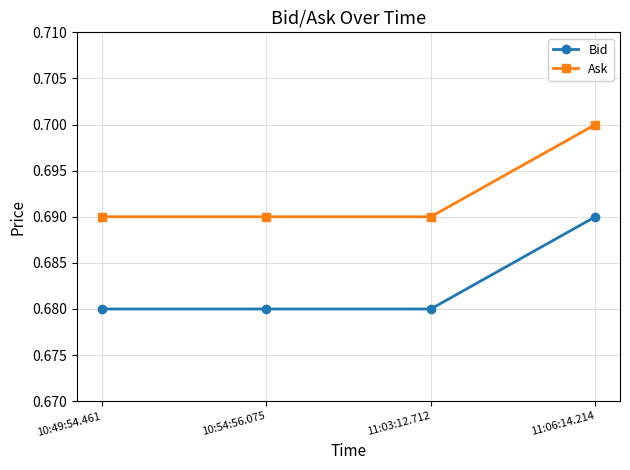

True or false: Bid and Ask intersect in this chart.

False